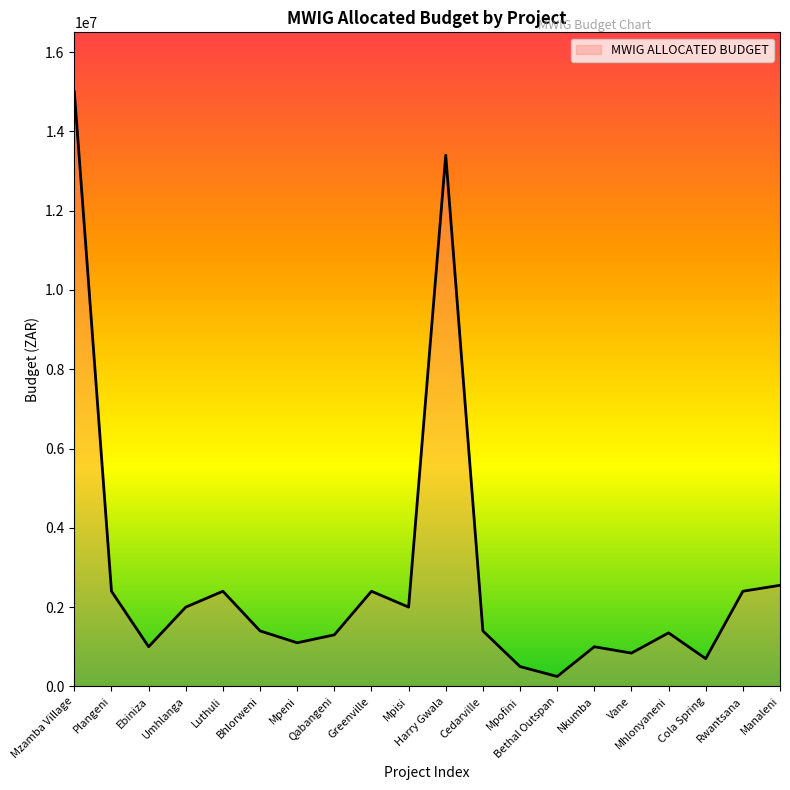

What is the difference between the maximum and minimum values?

14750000